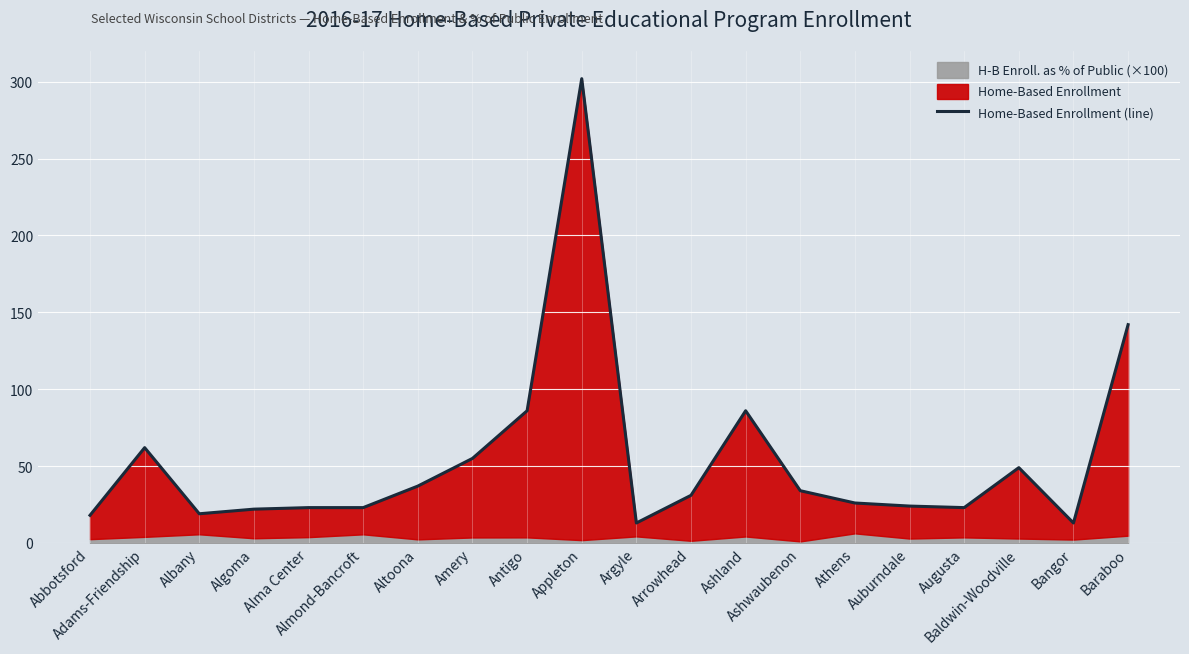

How many points are lower than both their immediate neighbors (excluding endpoints)?

4